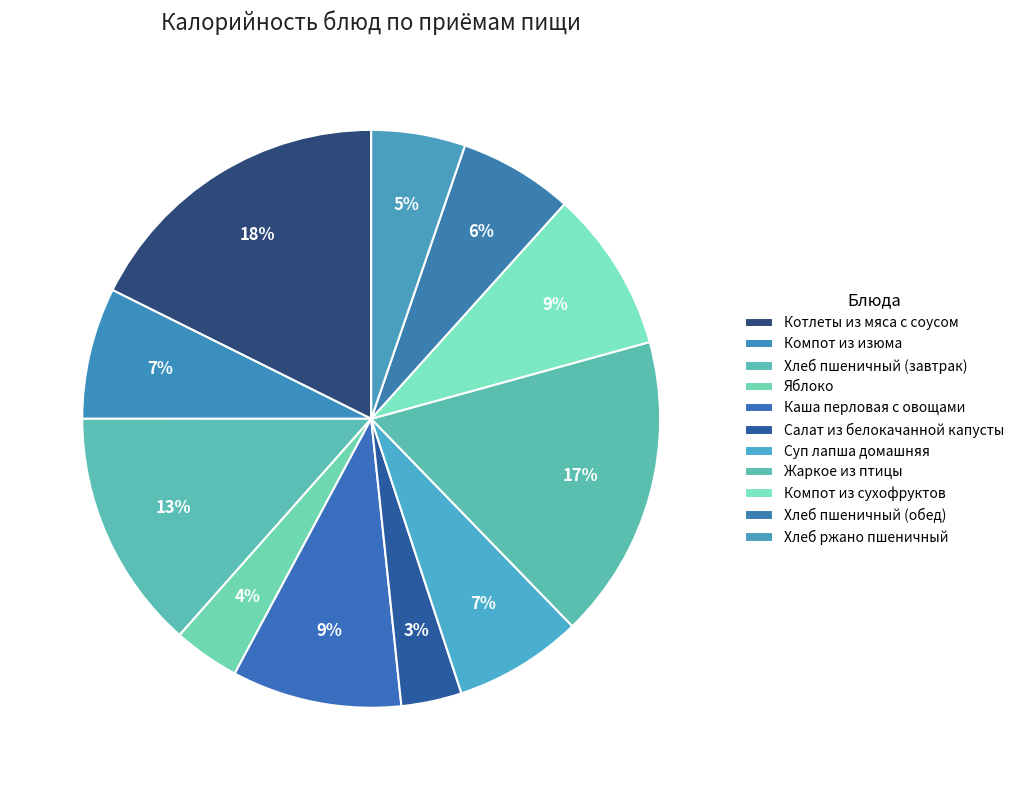

Rank the categories by value from lowest to highest.

Салат из белокачанной капусты, Яблоко, Хлеб ржано пшеничный, Хлеб пшеничный (обед), Суп лапша домашняя, Компот из изюма, Компот из сухофруктов, Каша перловая с овощами, Хлеб пшеничный (завтрак), Жаркое из птицы, Котлеты из мяса с соусом